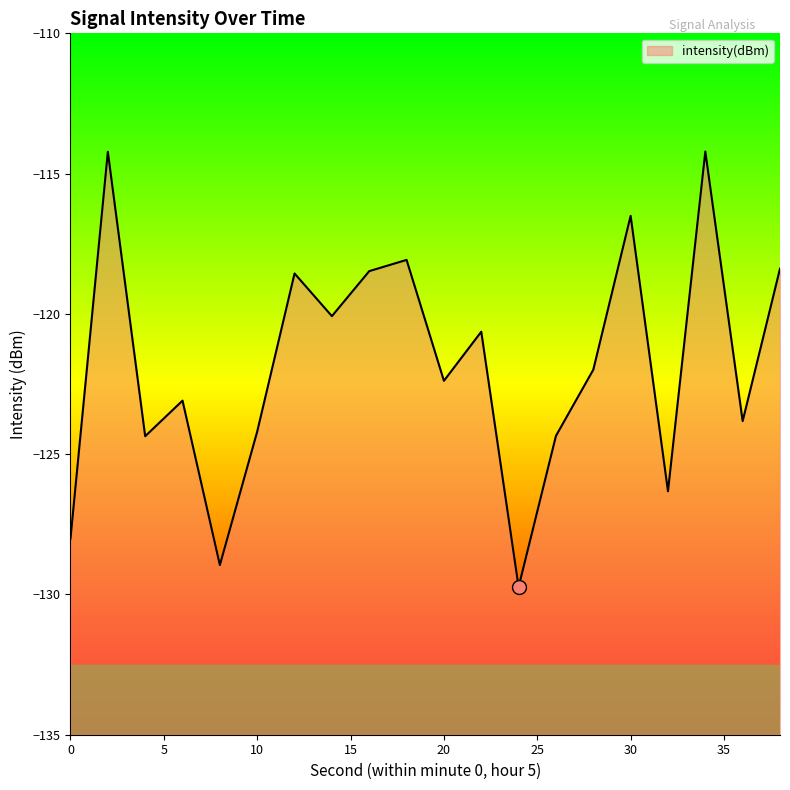

True or false: the data has more than 2 interior local peaks.

True